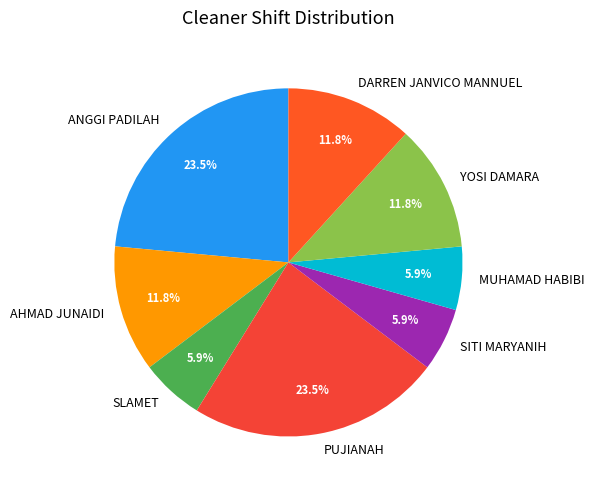

To the nearest percent, what is the difference between the largest and smallest slice percentages?

18%